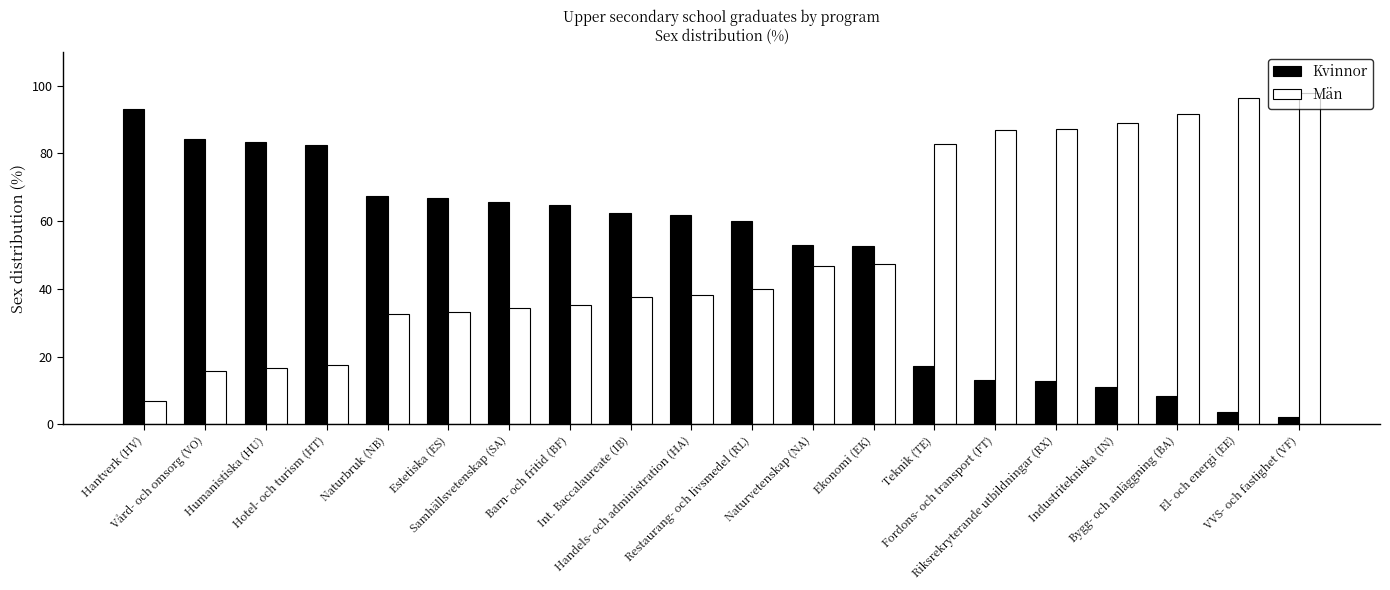

How many distinct data groups are displayed?

2